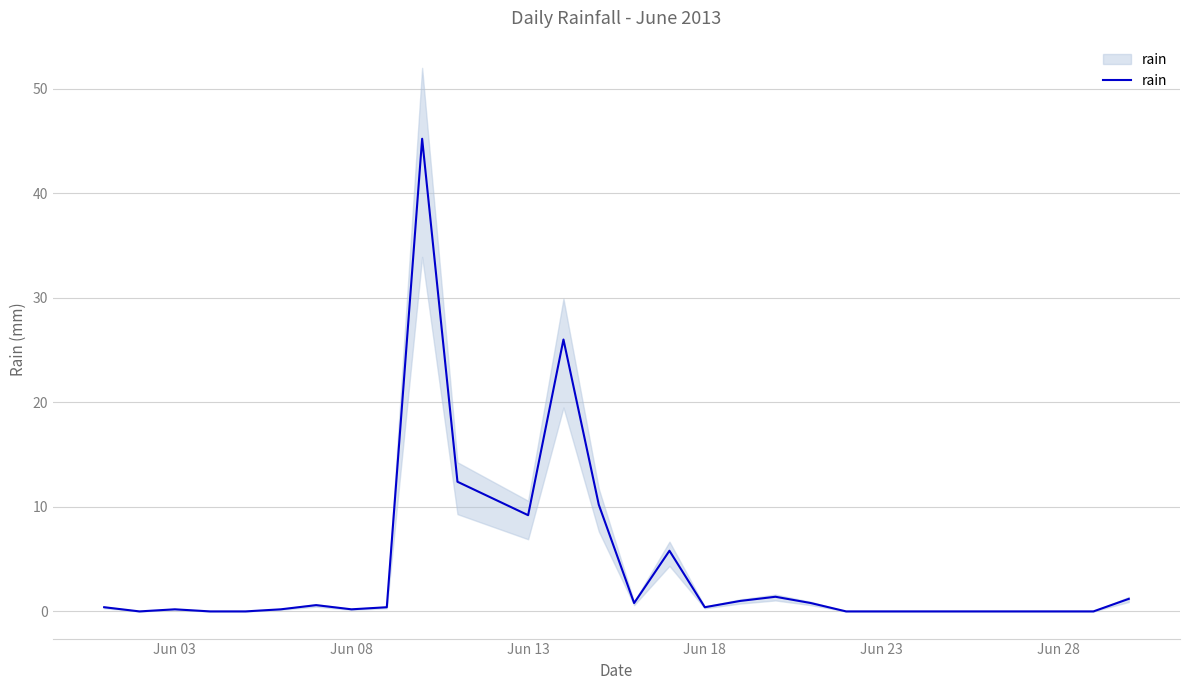

What is the difference between the maximum and minimum values?

45.2